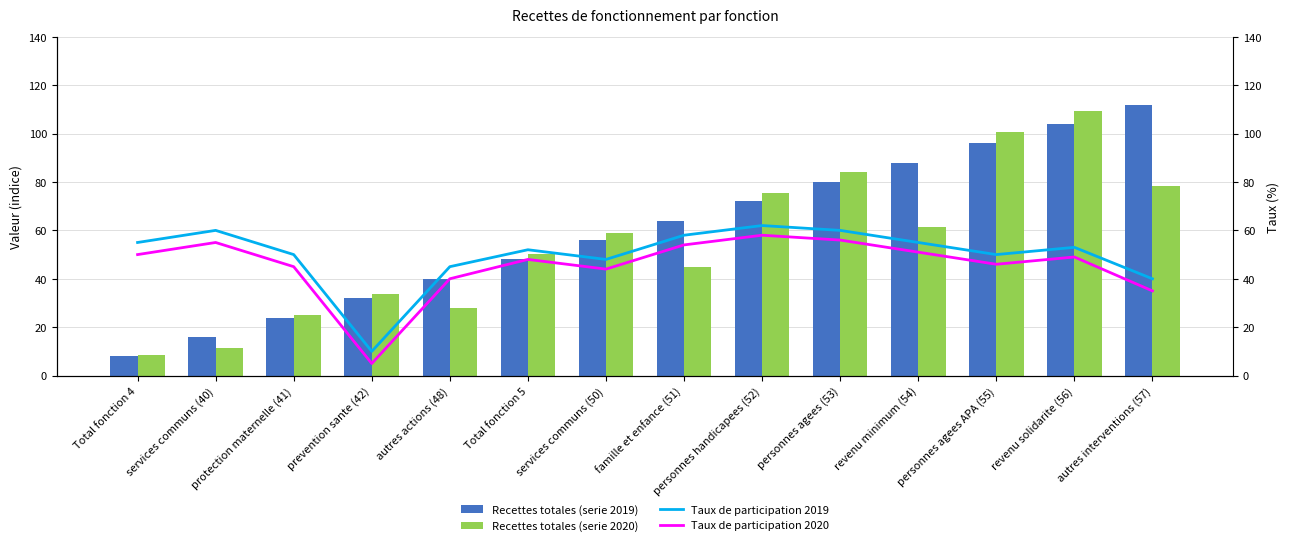

What is the difference between the maximum and minimum values in the Recettes totales (serie 2019) series?

104.0